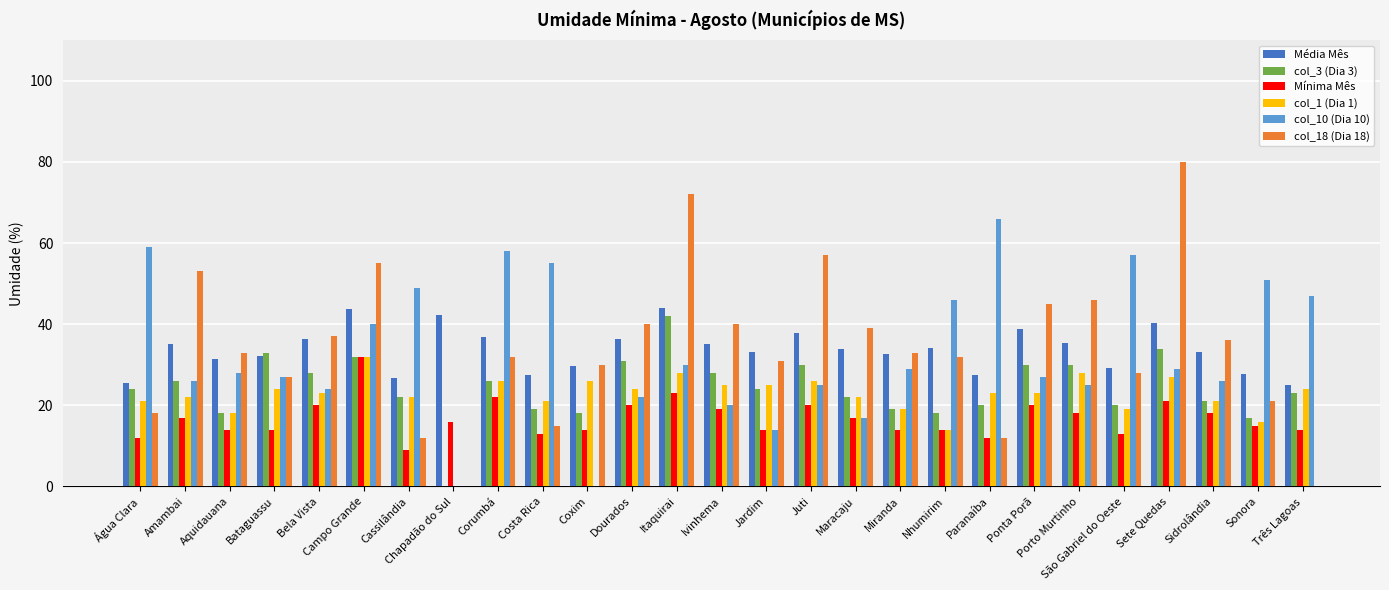

Is the value of col_18 (Dia 18) at Ponta Porã greater than the value of Média Mês at Água Clara?

Yes